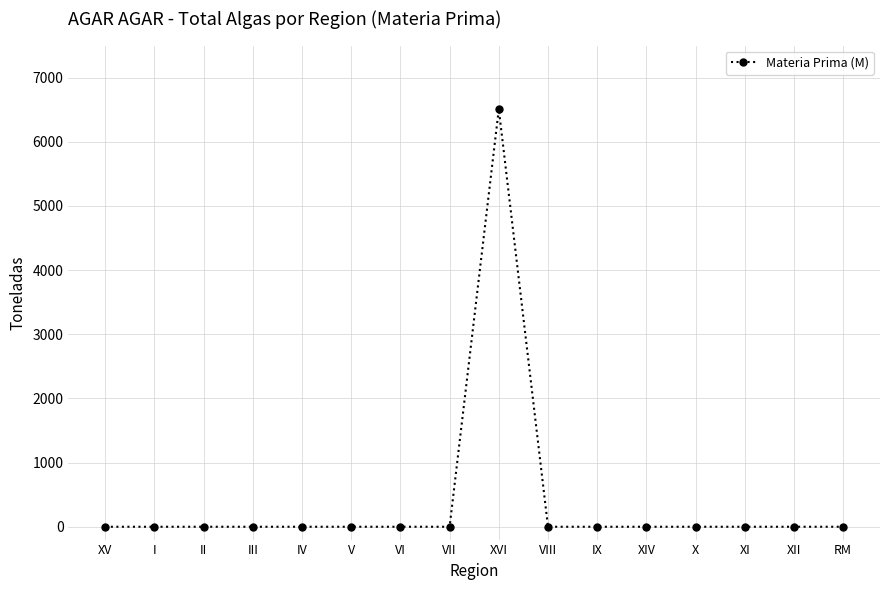

What is the maximum value shown in the chart?

6509